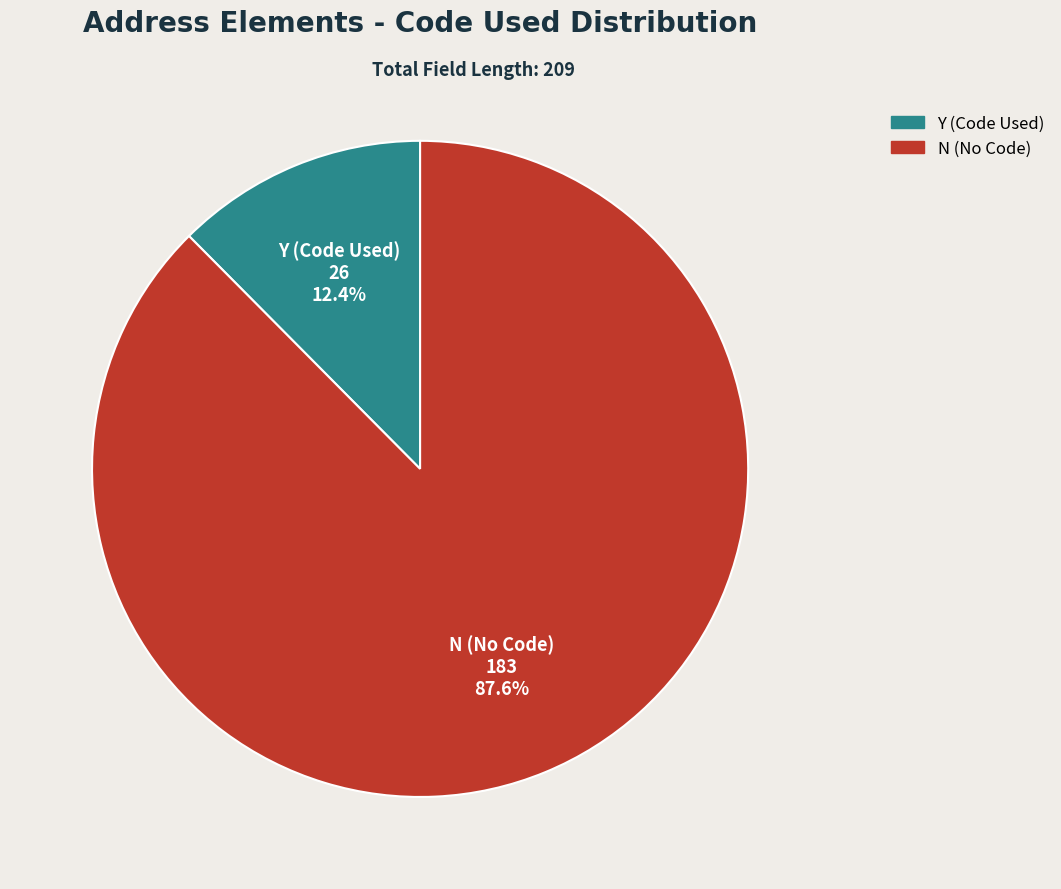

Does any single category account for the majority?

Yes